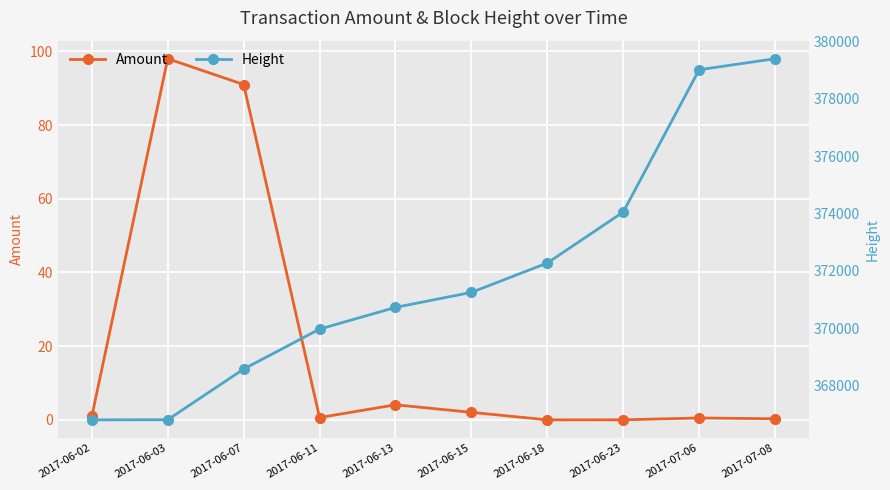

In Amount, how many points are higher than both neighbors (excluding endpoints)?

3